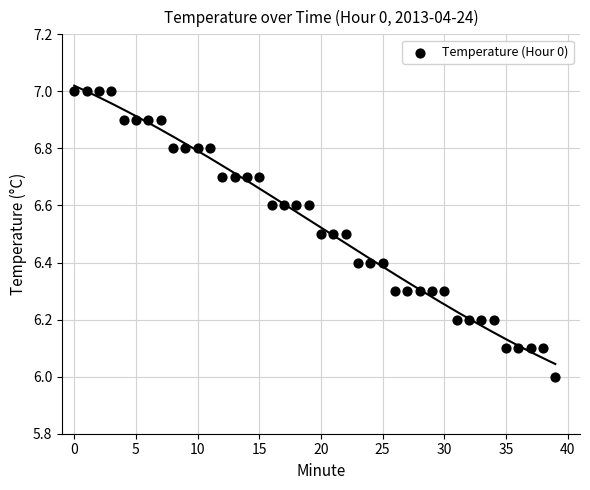

What is the range of Y values (max minus min)?

1.0